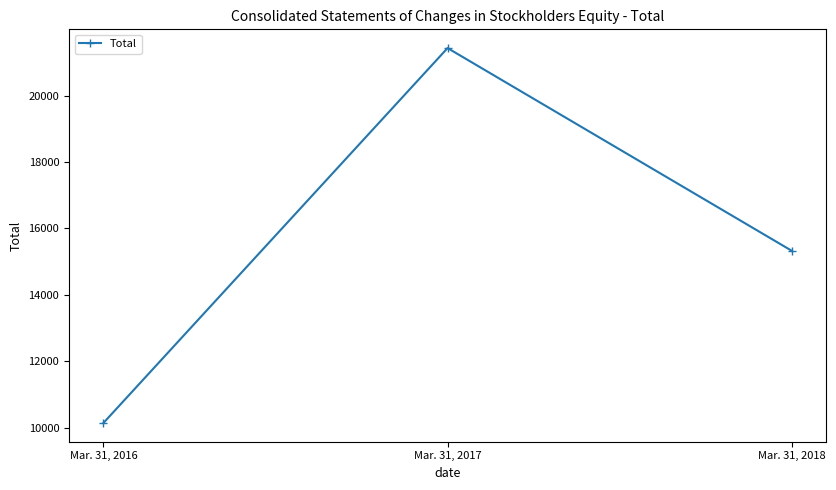

List the labels in order of value, largest first.

Mar. 31, 2017, Mar. 31, 2018, Mar. 31, 2016